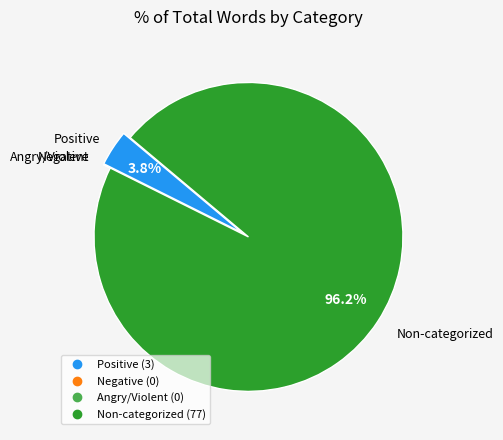

Does any single category account for the majority?

Yes